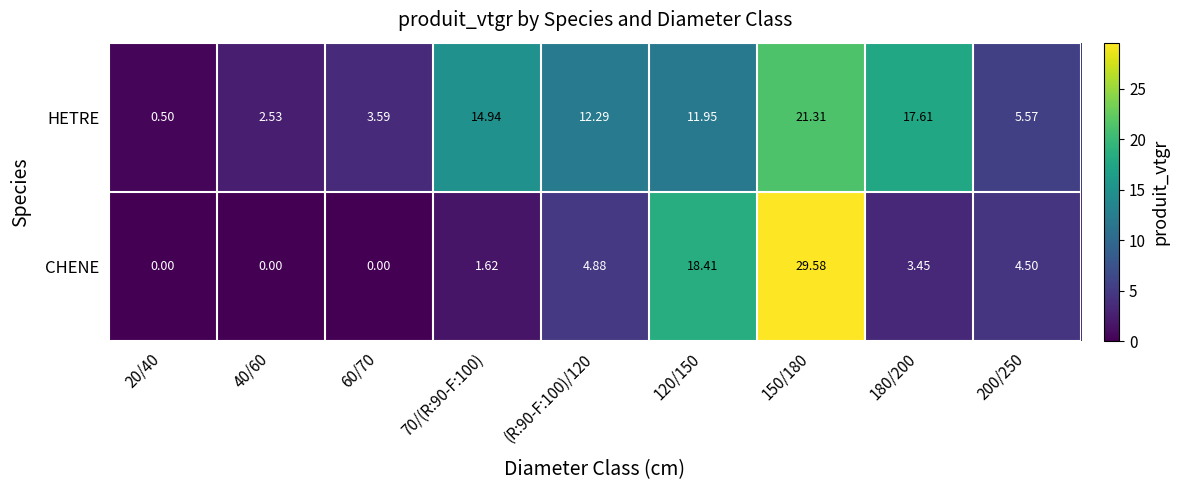

At how many categories does at least one series exceed 8?

5